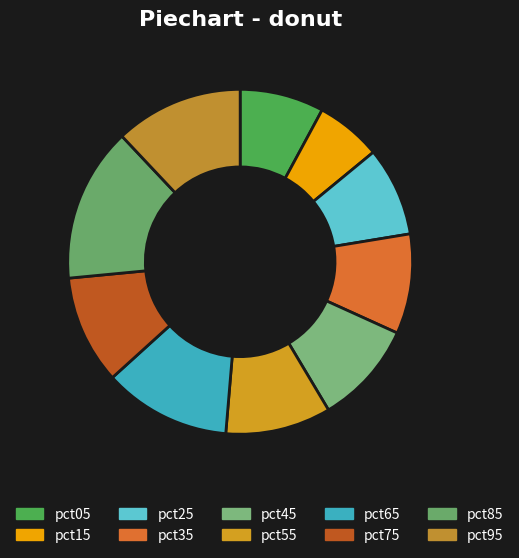

To the nearest percent, what is the average slice percentage?

10%